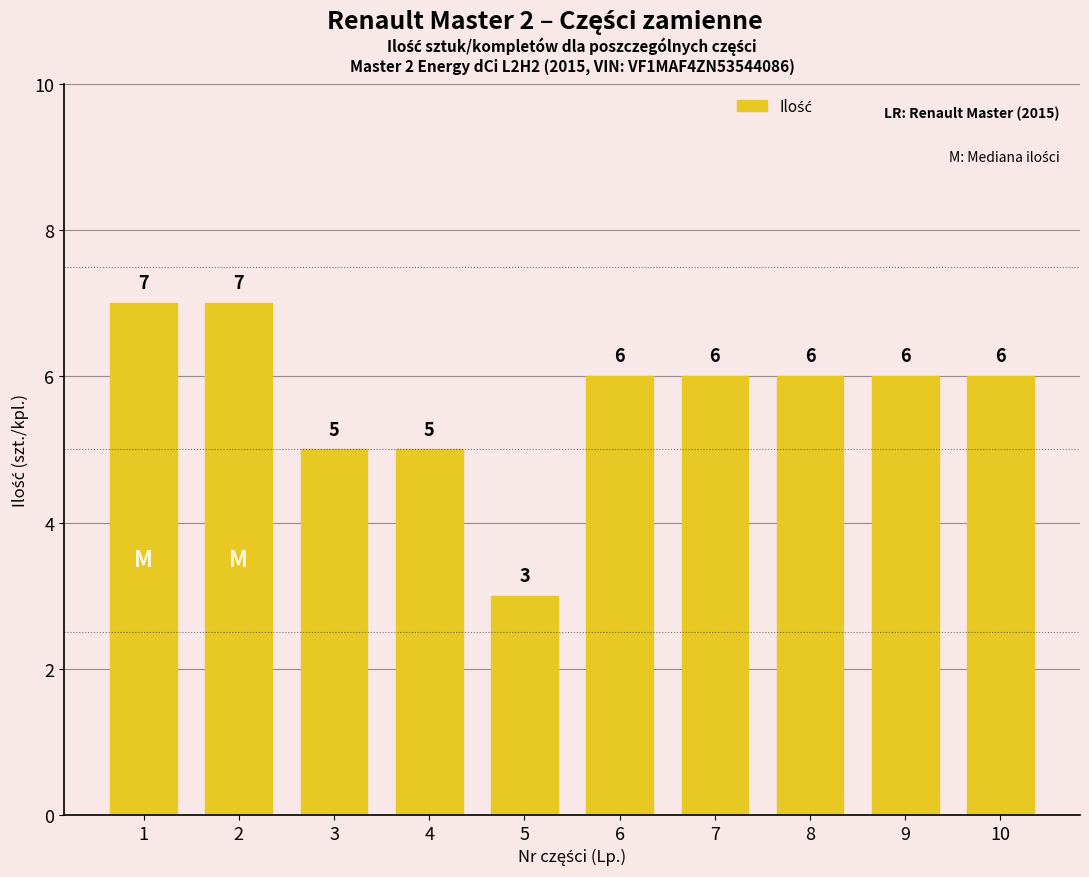

What is the approximate value at 5?

3